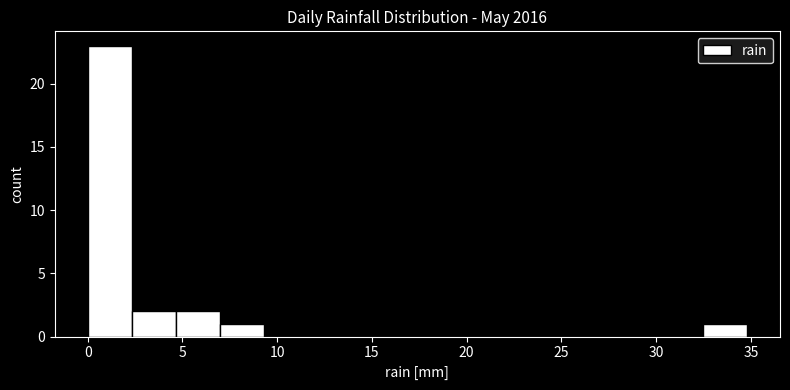

Reading left to right, transcribe this chart: for each bar, give the range it covers on the x-axis and its height. Neither the bar edges nor the heights are printed on the chart, so give them approximately, as read against the axes.

0.0 to 2.5: 23
2.5 to 4.5: 2
4.5 to 7.0: 2
7.0 to 9.5: 1
9.5 to 11.5: 0
11.5 to 14.0: 0
14.0 to 16.0: 0
16.0 to 18.5: 0
18.5 to 21.0: 0
21.0 to 23.0: 0
23.0 to 25.5: 0
25.5 to 28.0: 0
28.0 to 30.0: 0
30.0 to 32.5: 0
32.5 to 35.0: 1